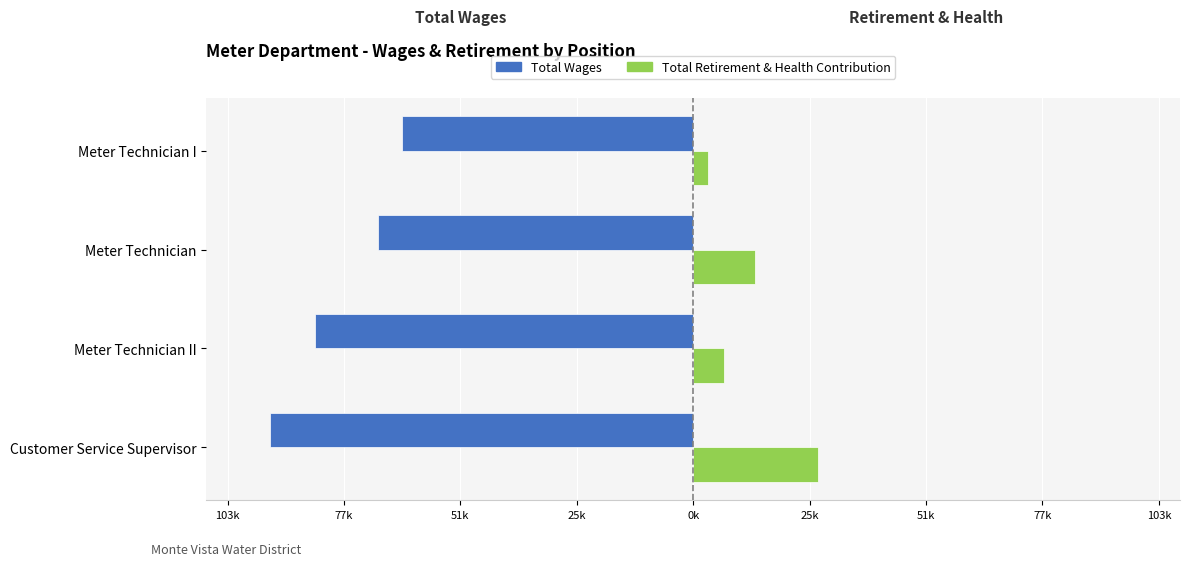

What is the minimum value shown in the chart?

-93.8